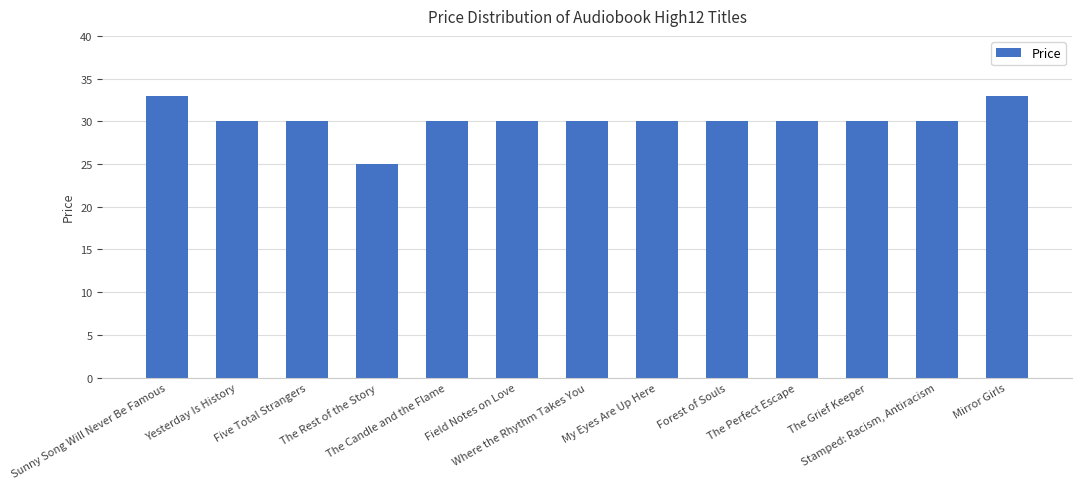

The chart shows a value of 10 at Forest of Souls. True or false?

False